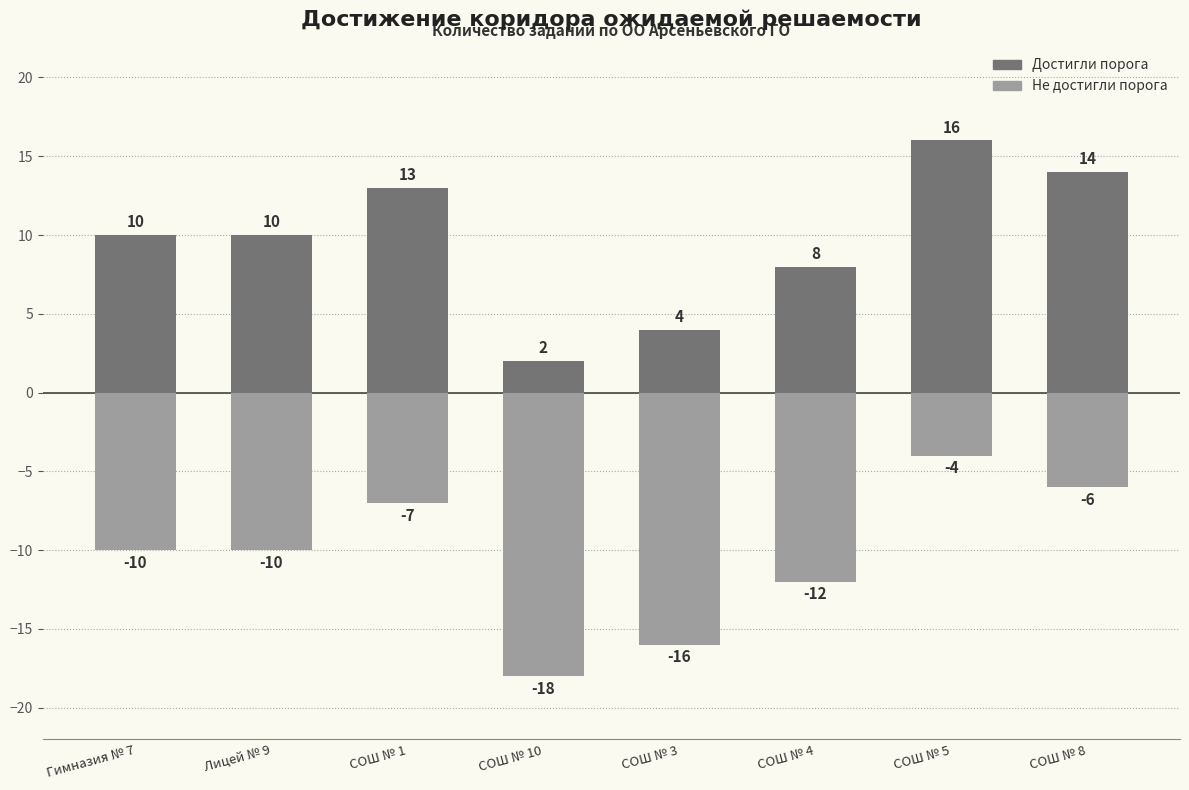

Reading left to right, extract all data points from this chart.

от минимального порога ожидаемой решаемости: 10	10	13	2	4	8	16	14
не достигли порога ожидаемой решаемости: -10	-10	-7	-18	-16	-12	-4	-6